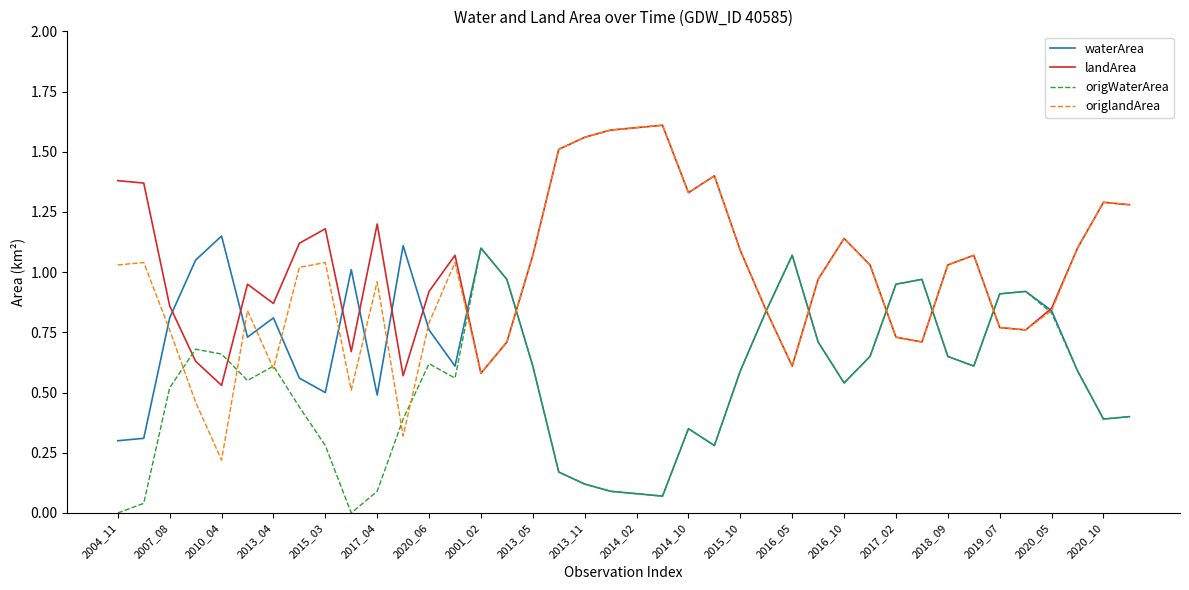

Which series has the largest range (max minus min)?

origlandArea